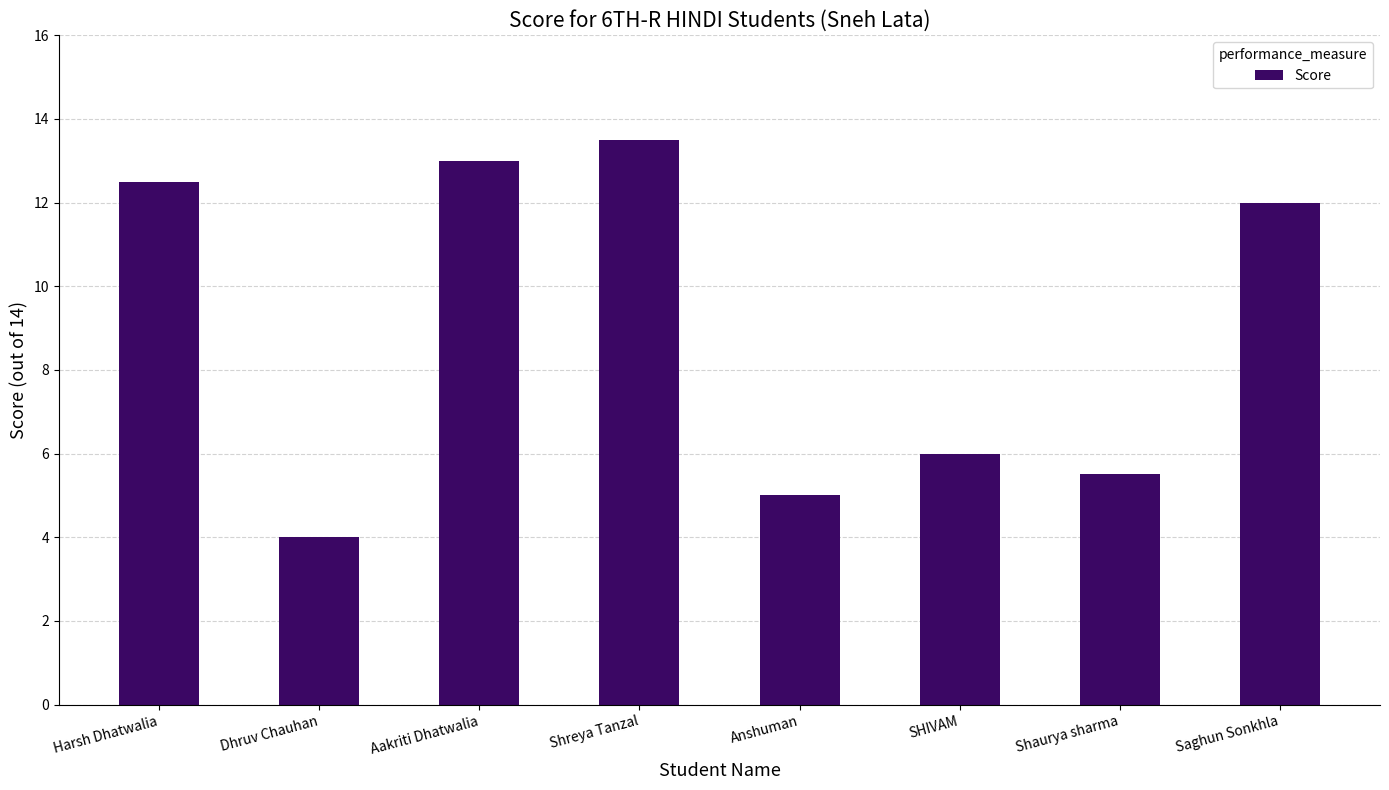

Reading right to left, list all the values displayed in this chart.

12.0	5.5	6.0	5.0	13.5	13.0	4.0	12.5